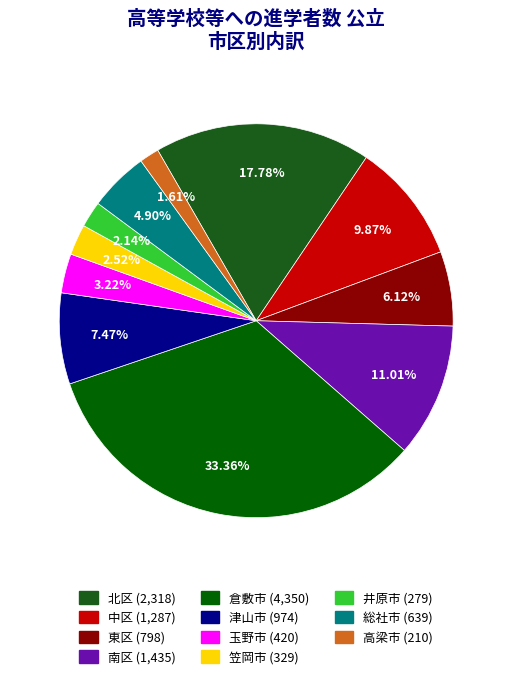

Does 高梁市 represent more than half of the total?

No